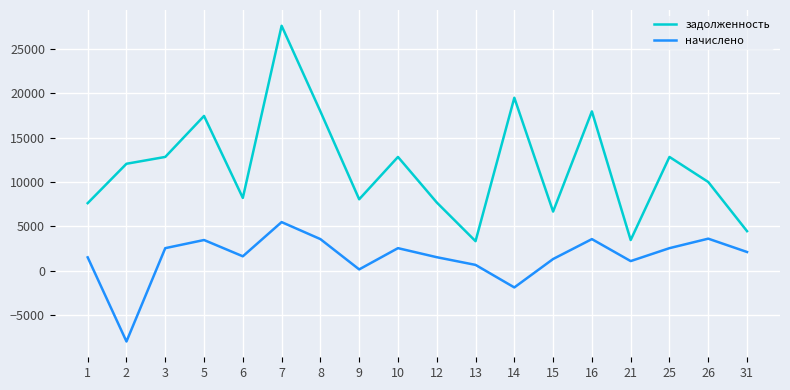

What is the total value across all series at 8?

21548.1